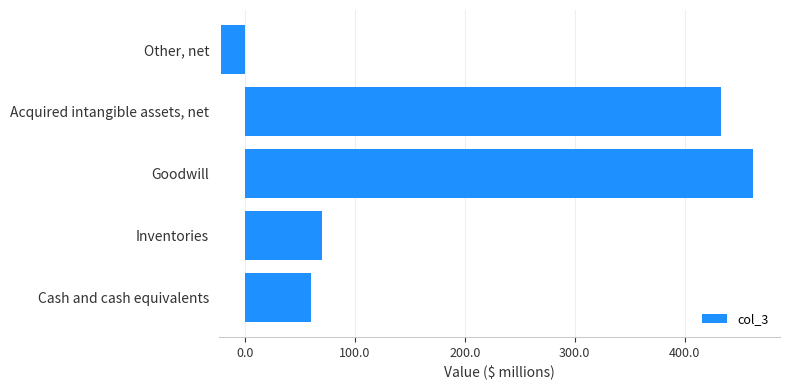

What is the difference between the second highest and minimum values?

454.6